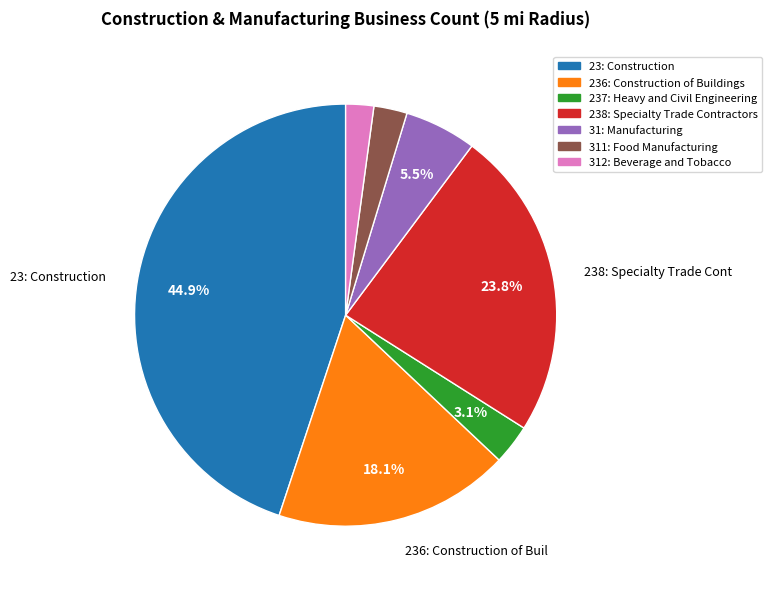

How many slices are in this pie chart?

7